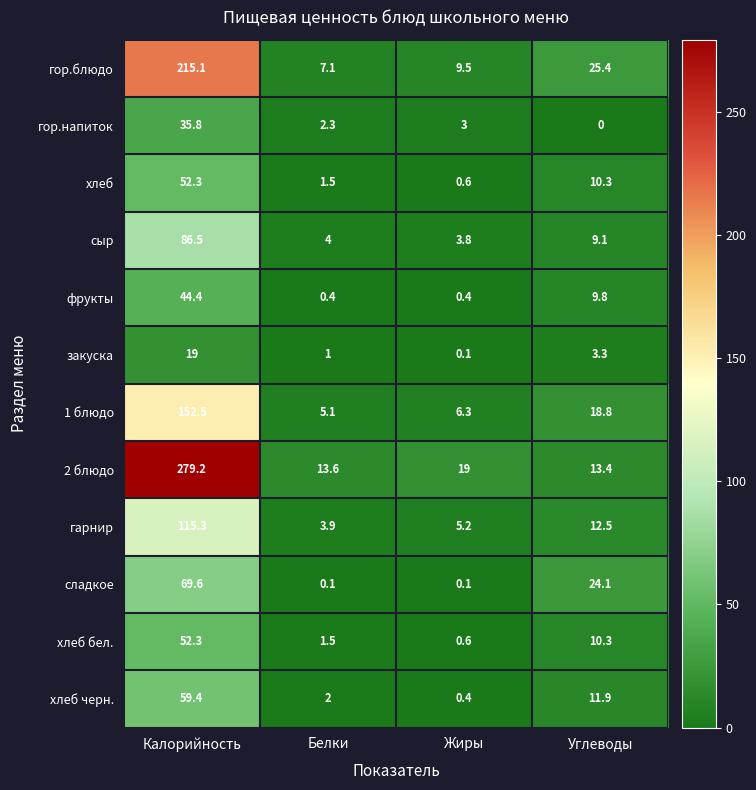

Where does the хлеб бел. series first go above 10?

Калорийность